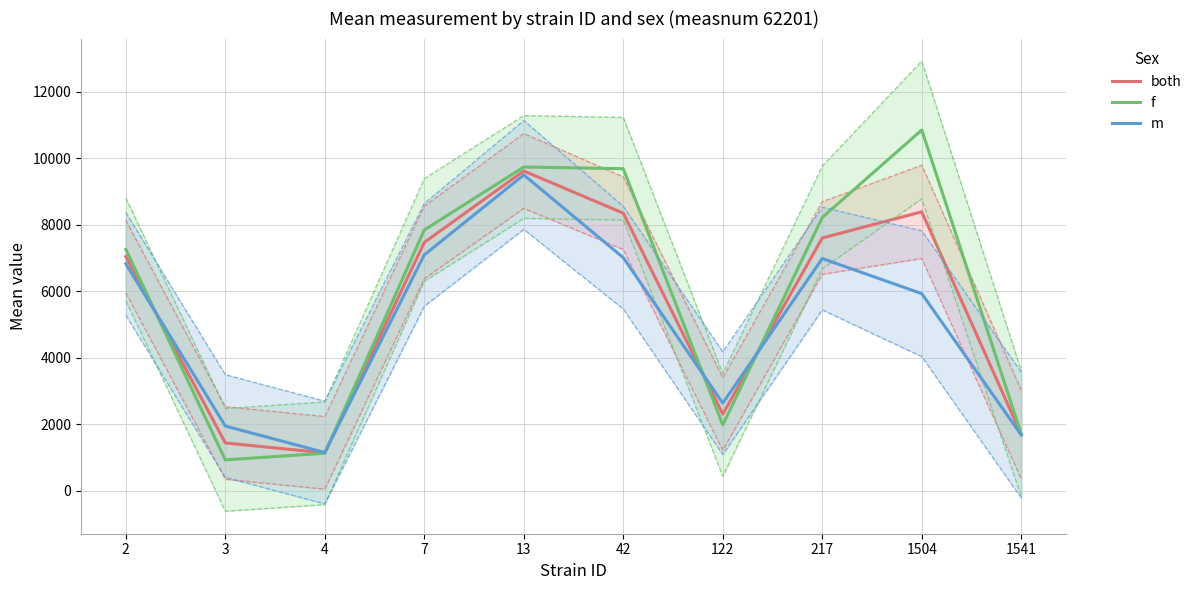

Which series changed the most between 217 and 1541?

f